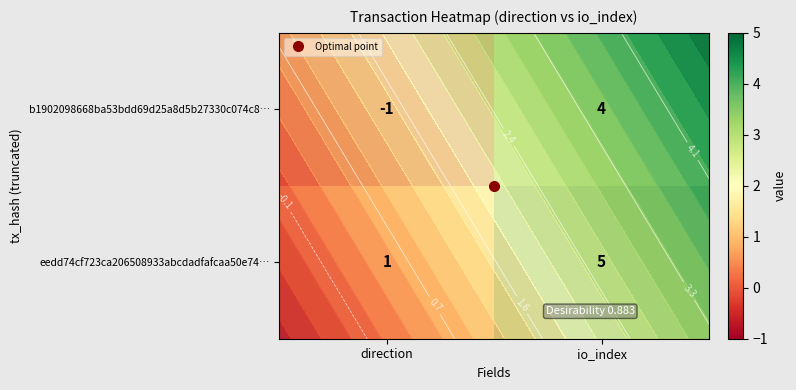

What is the sum of all b1902098668ba53bdd69d25a8d5b27330c074c8… values?

3